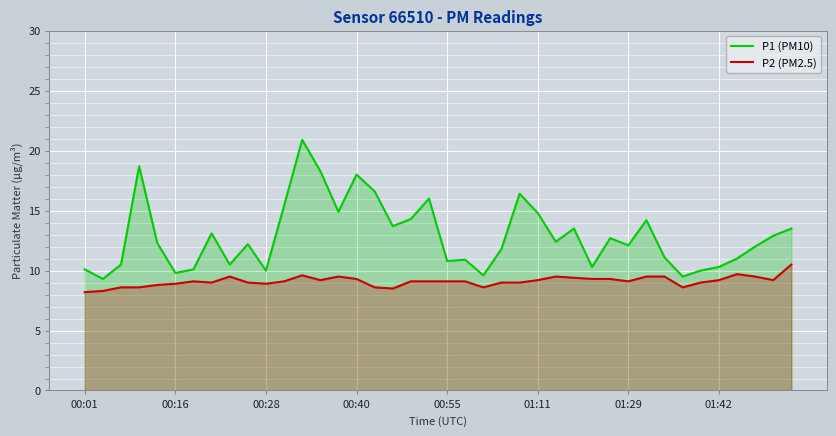

How many data points in P1 (PM10) are above 12?

22